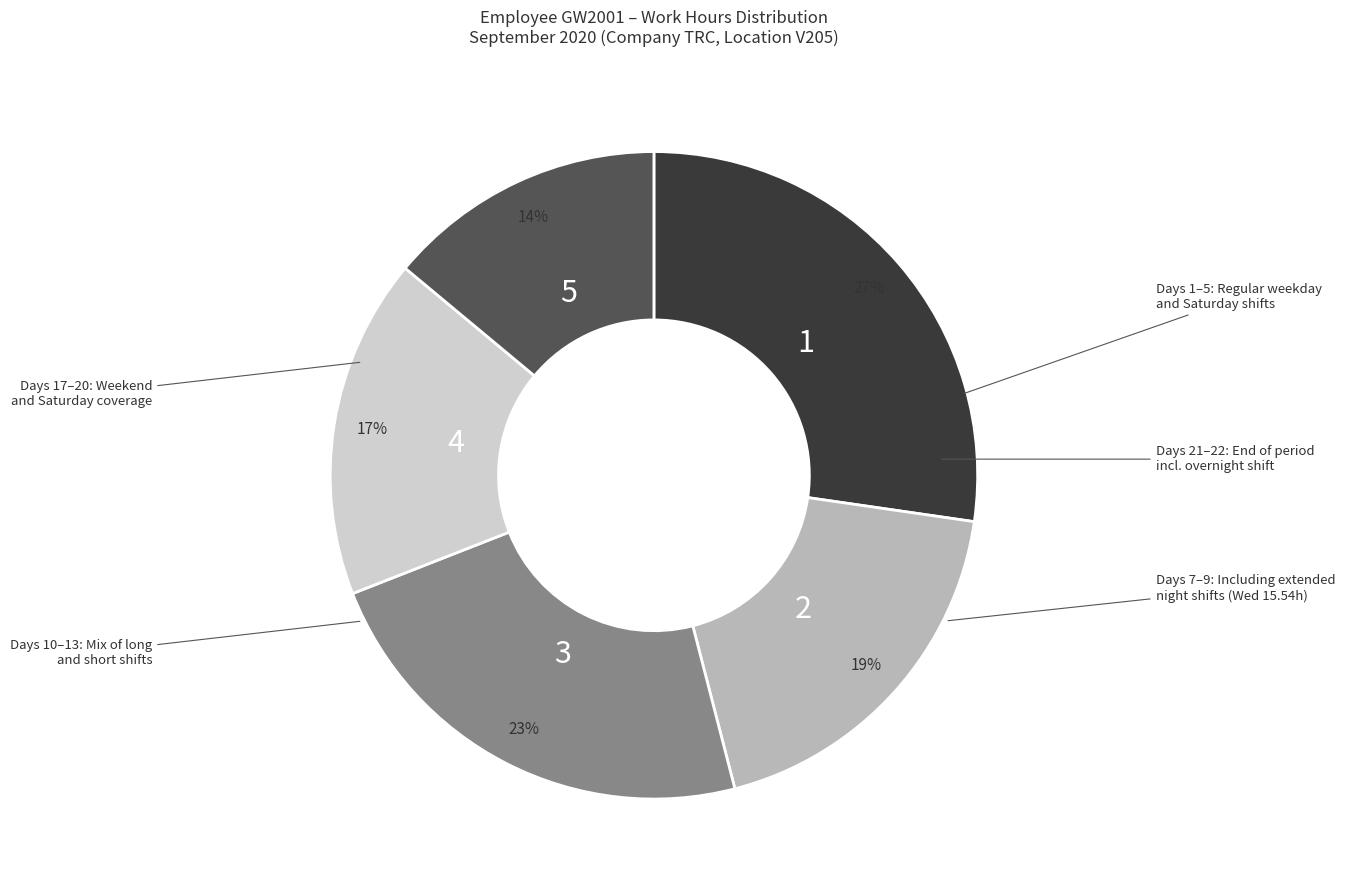

Is there a majority slice in this chart?

No